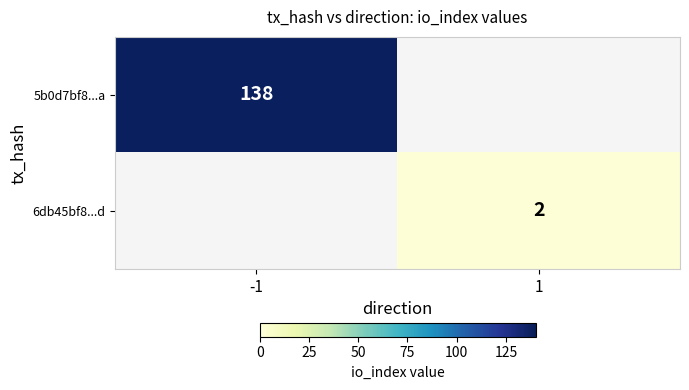

How many data points does each series have?

2